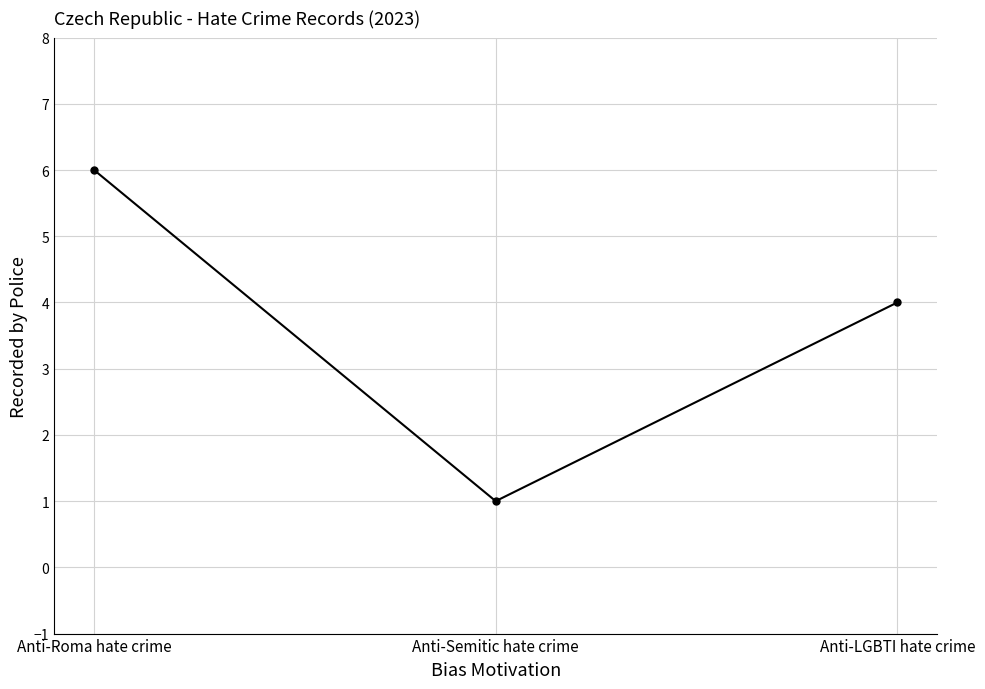

Which has a higher value, Anti-LGBTI hate crime or Anti-Semitic hate crime?

Anti-LGBTI hate crime